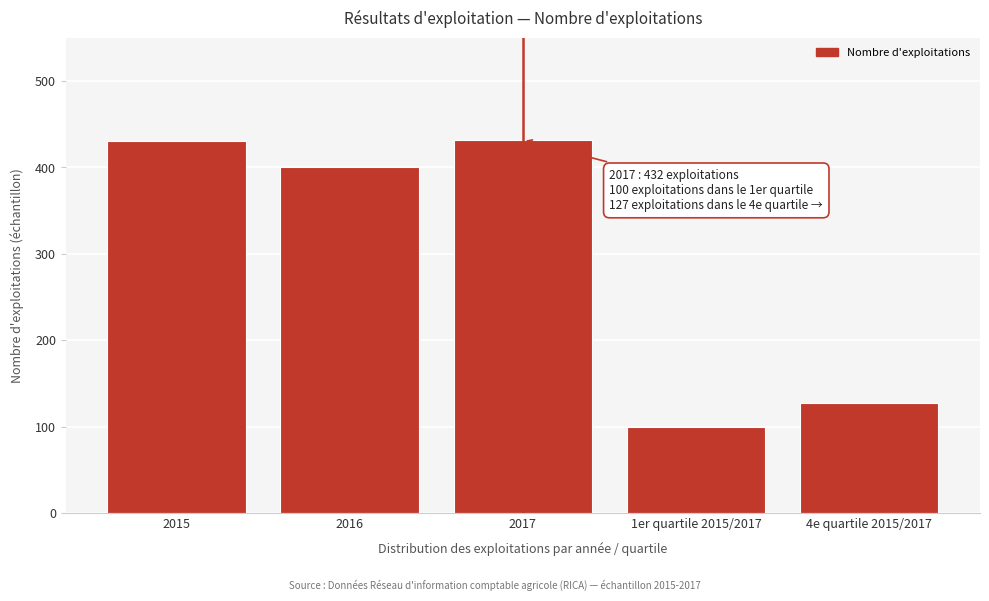

What is the change in value from 2017 to 4e quartile 2015/2017?

-305